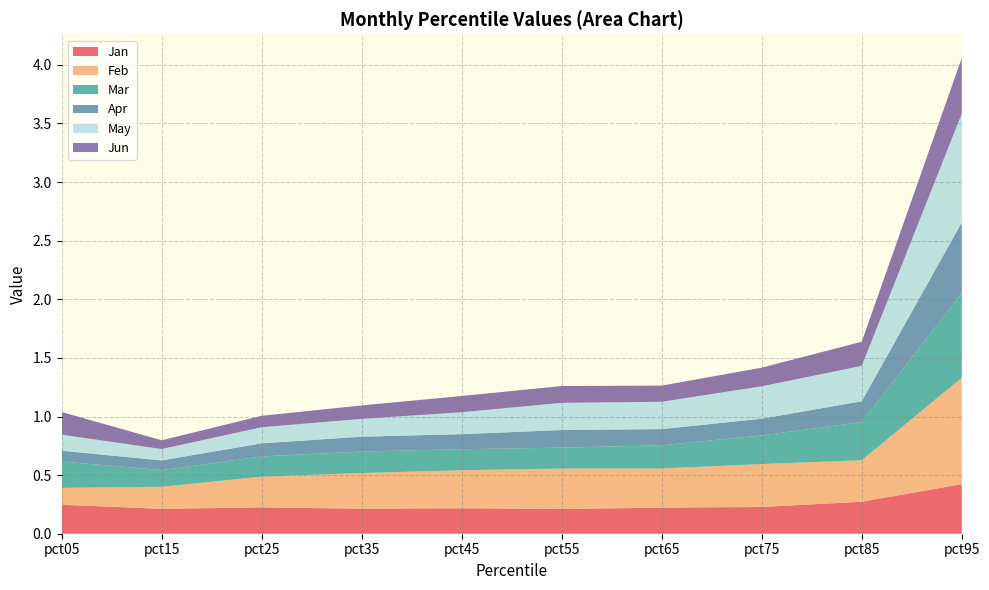

Reading right to left, extract all data points from this chart.

Jan: pct95=0.4	pct85=0.3	pct75=0.2	pct65=0.2	pct55=0.2	pct45=0.2	pct35=0.2	pct25=0.2	pct15=0.2	pct05=0.2
Feb: pct95=0.9	pct85=0.4	pct75=0.4	pct65=0.3	pct55=0.3	pct45=0.3	pct35=0.3	pct25=0.3	pct15=0.2	pct05=0.1
Mar: pct95=0.7	pct85=0.3	pct75=0.2	pct65=0.2	pct55=0.2	pct45=0.2	pct35=0.2	pct25=0.2	pct15=0.1	pct05=0.2
Apr: pct95=0.6	pct85=0.2	pct75=0.1	pct65=0.1	pct55=0.2	pct45=0.1	pct35=0.1	pct25=0.1	pct15=0.1	pct05=0.1
May: pct95=0.9	pct85=0.3	pct75=0.3	pct65=0.2	pct55=0.2	pct45=0.2	pct35=0.2	pct25=0.1	pct15=0.1	pct05=0.1
Jun: pct95=0.5	pct85=0.2	pct75=0.2	pct65=0.1	pct55=0.1	pct45=0.1	pct35=0.1	pct25=0.1	pct15=0.1	pct05=0.2